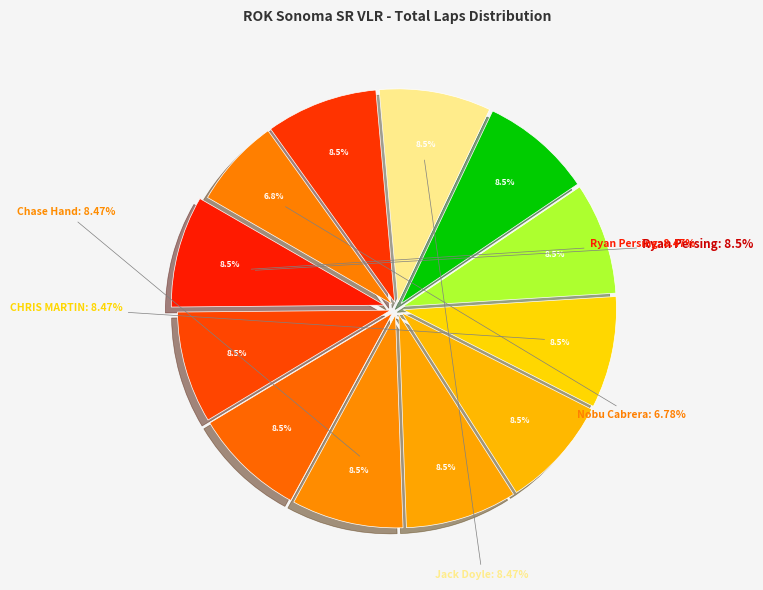

Is Valen Venkatesh the majority of the pie?

No